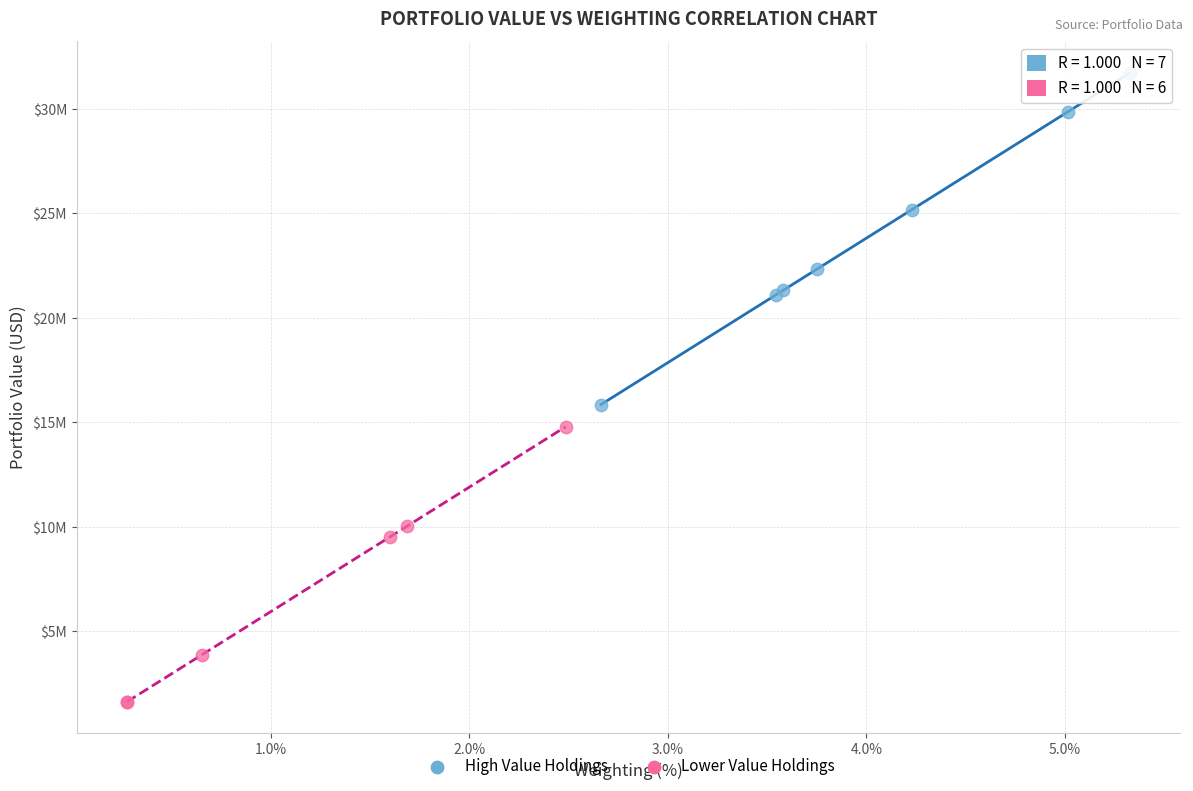

Which series contains the lowest Y value?

Lower Value Holdings